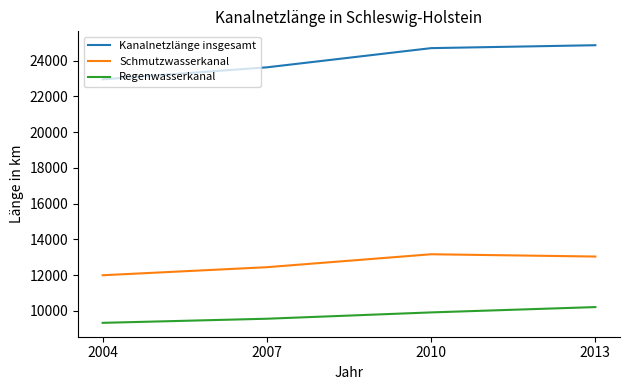

How many Regenwasserkanal values are between 9560 and 10212?

3